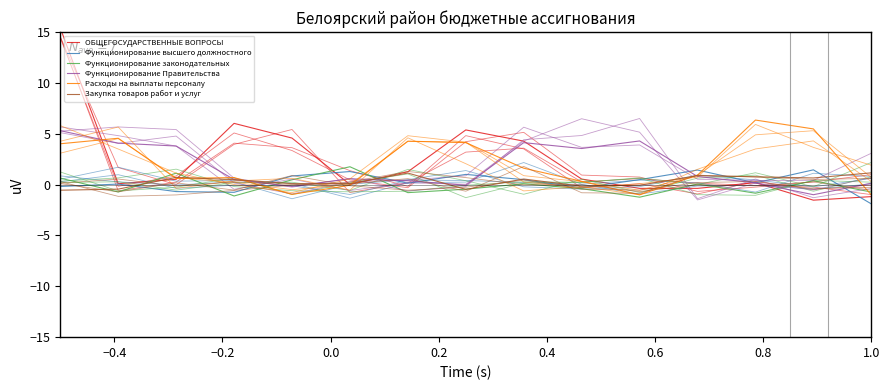

Which series has the largest range (max minus min)?

ОБЩЕГОСУДАРСТВЕННЫЕ ВОПРОСЫ